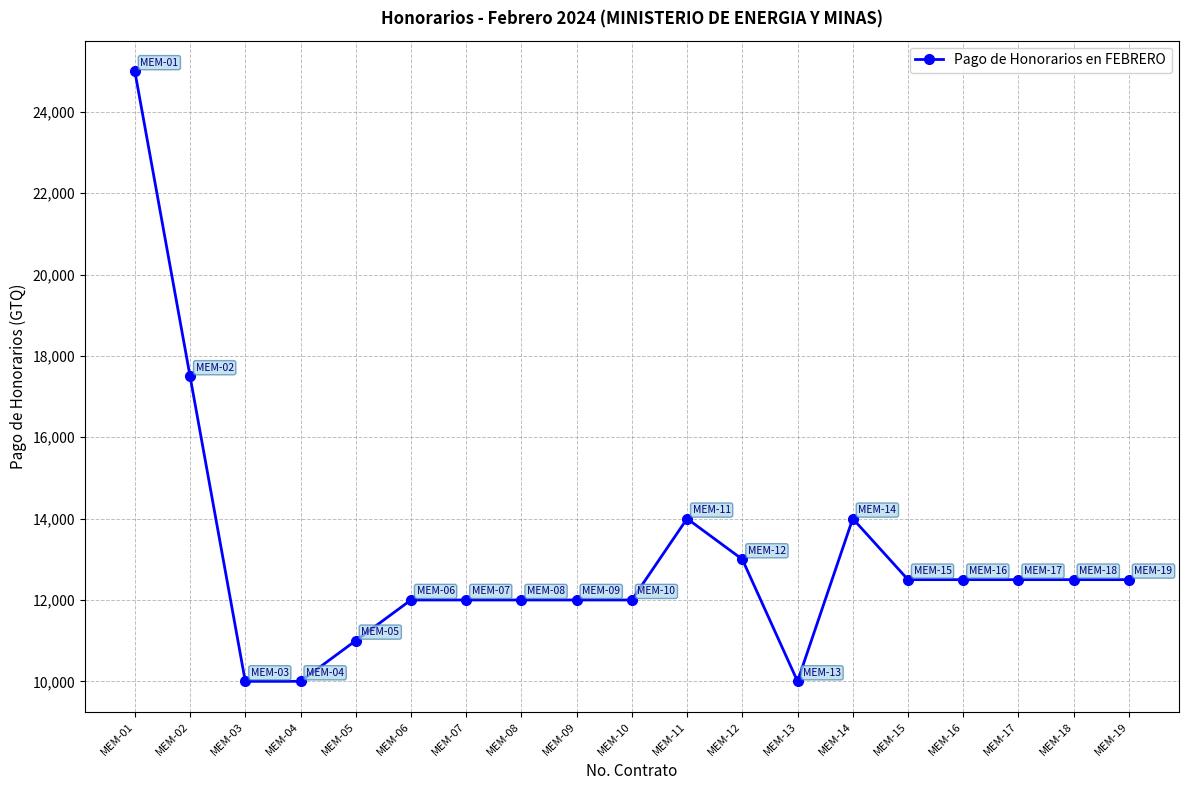

What is the difference between the values at MEM-04 and MEM-18?

2500